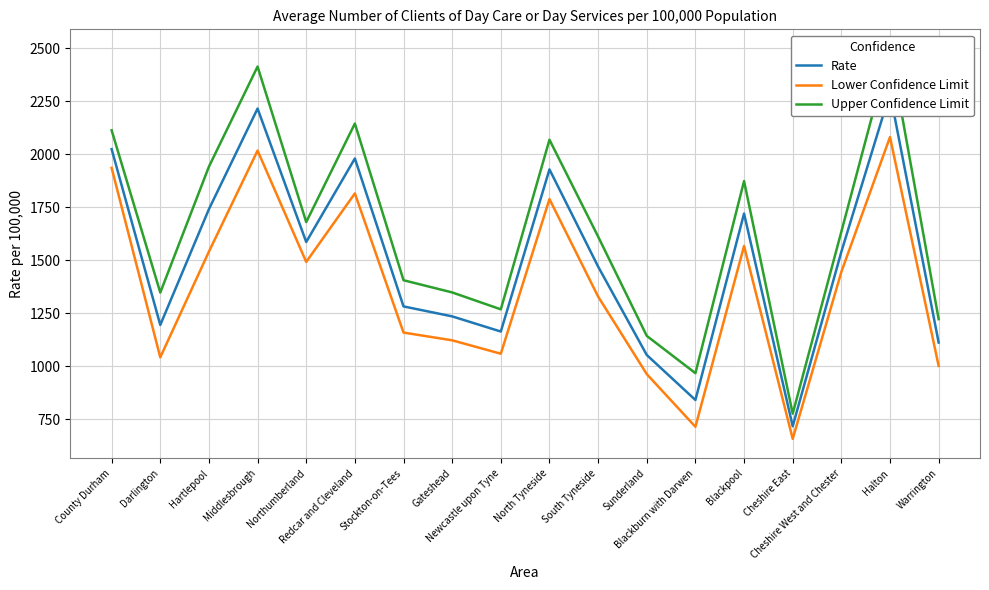

Is it true that Lower Confidence Limit equals 1123.0 at Gateshead?

True